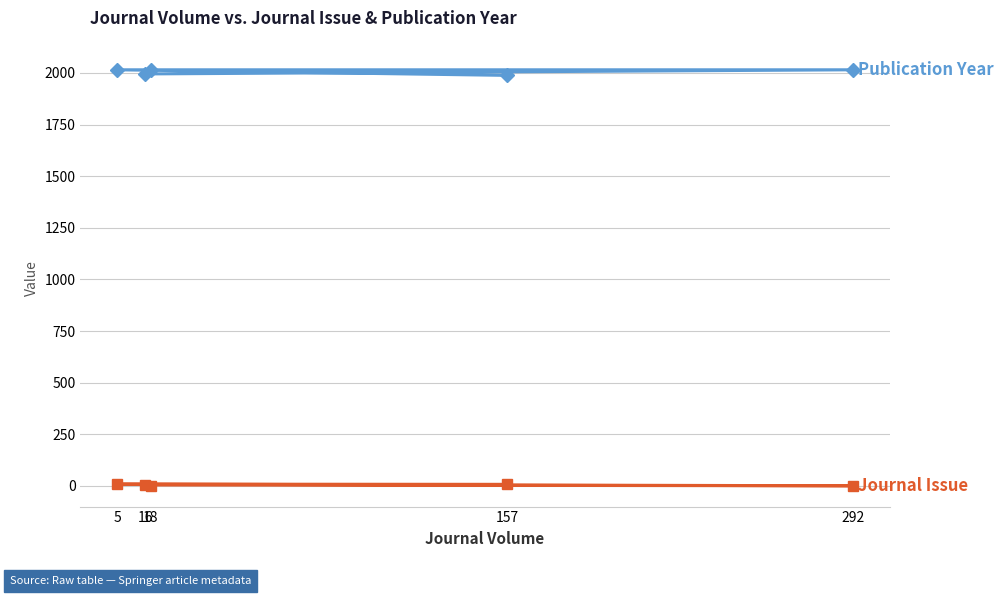

How many lines are shown in the chart?

2